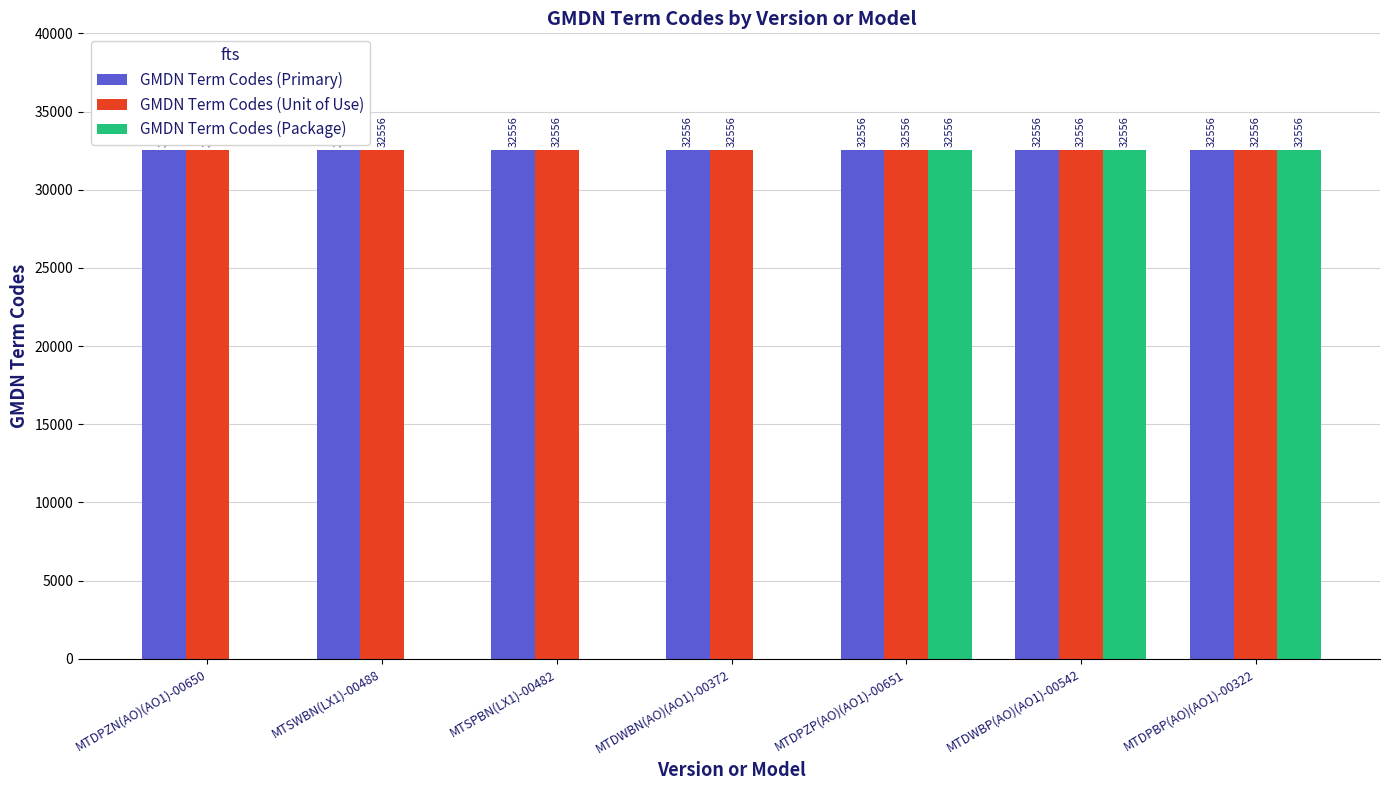

What are all the series names shown in the legend?

GMDN Term Codes (Primary), GMDN Term Codes (Unit of Use), GMDN Term Codes (Package)